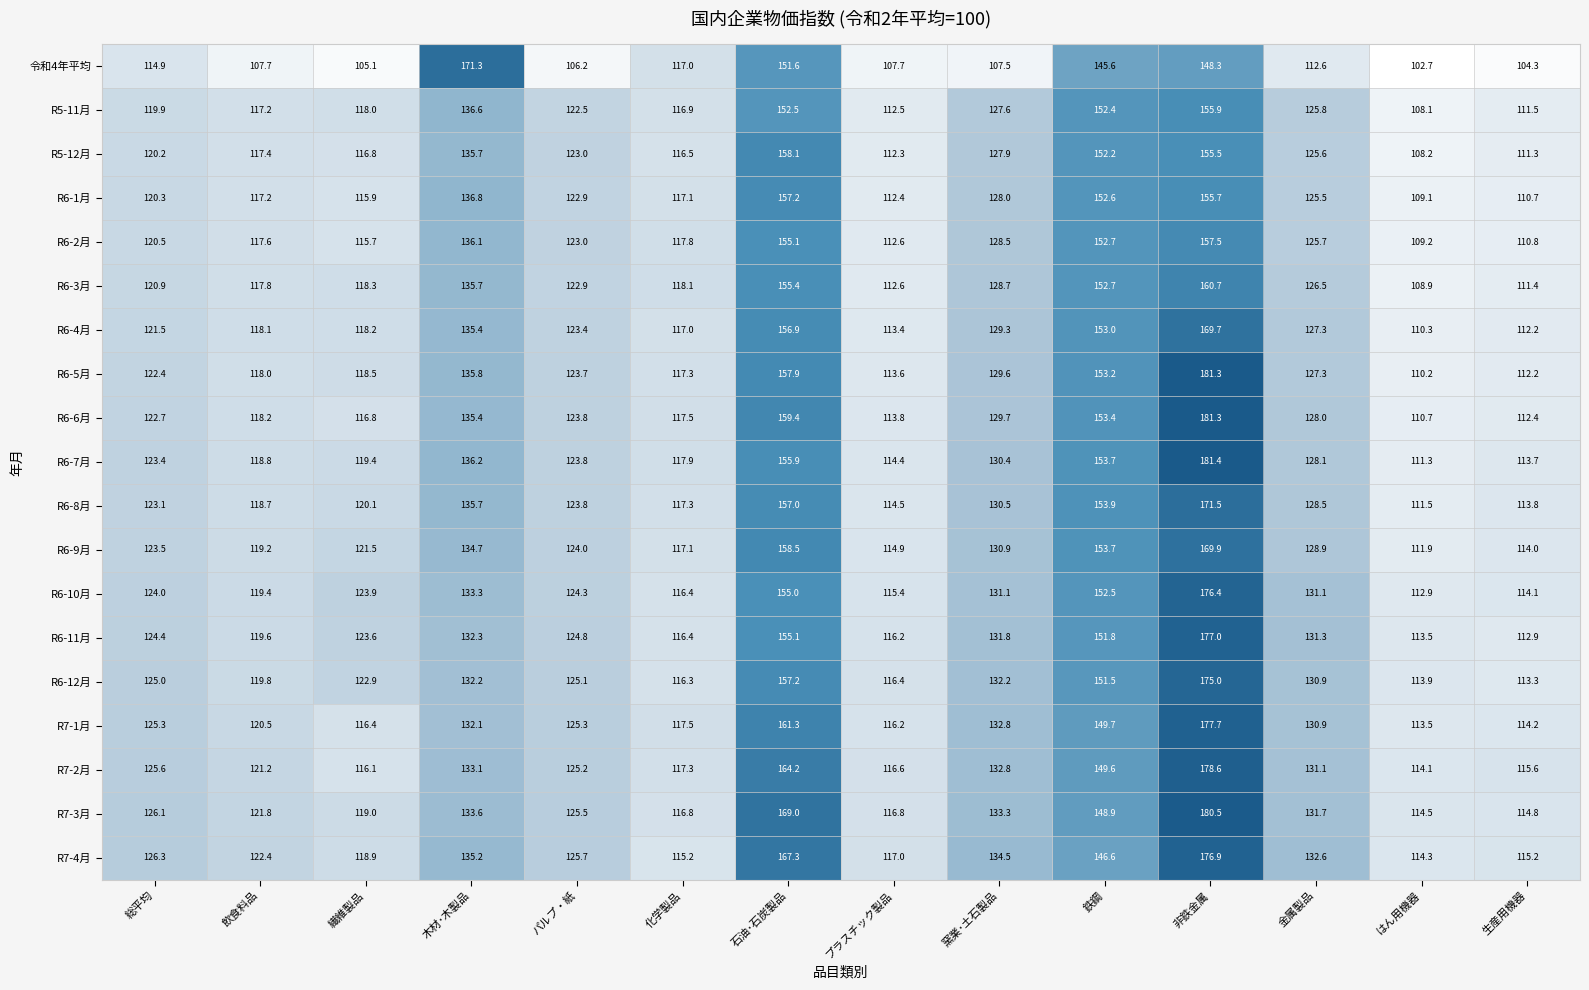

Which category has the highest value across all series?

非鉄金属